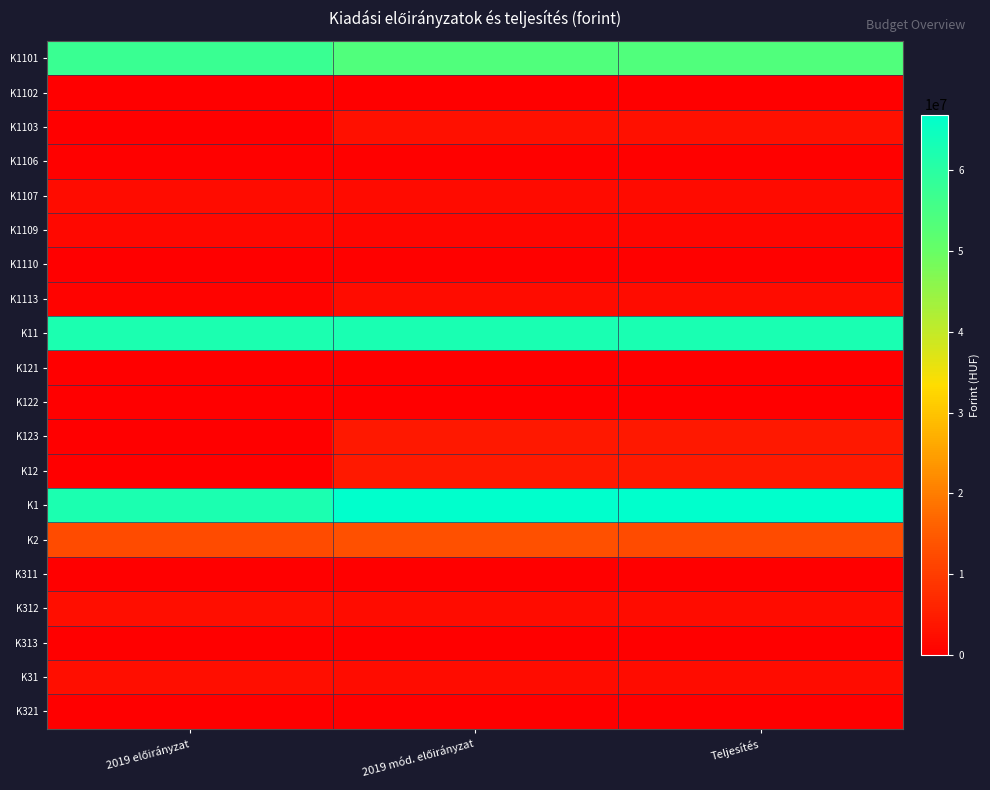

What is the total value across all series at Teljesítés?

217470066